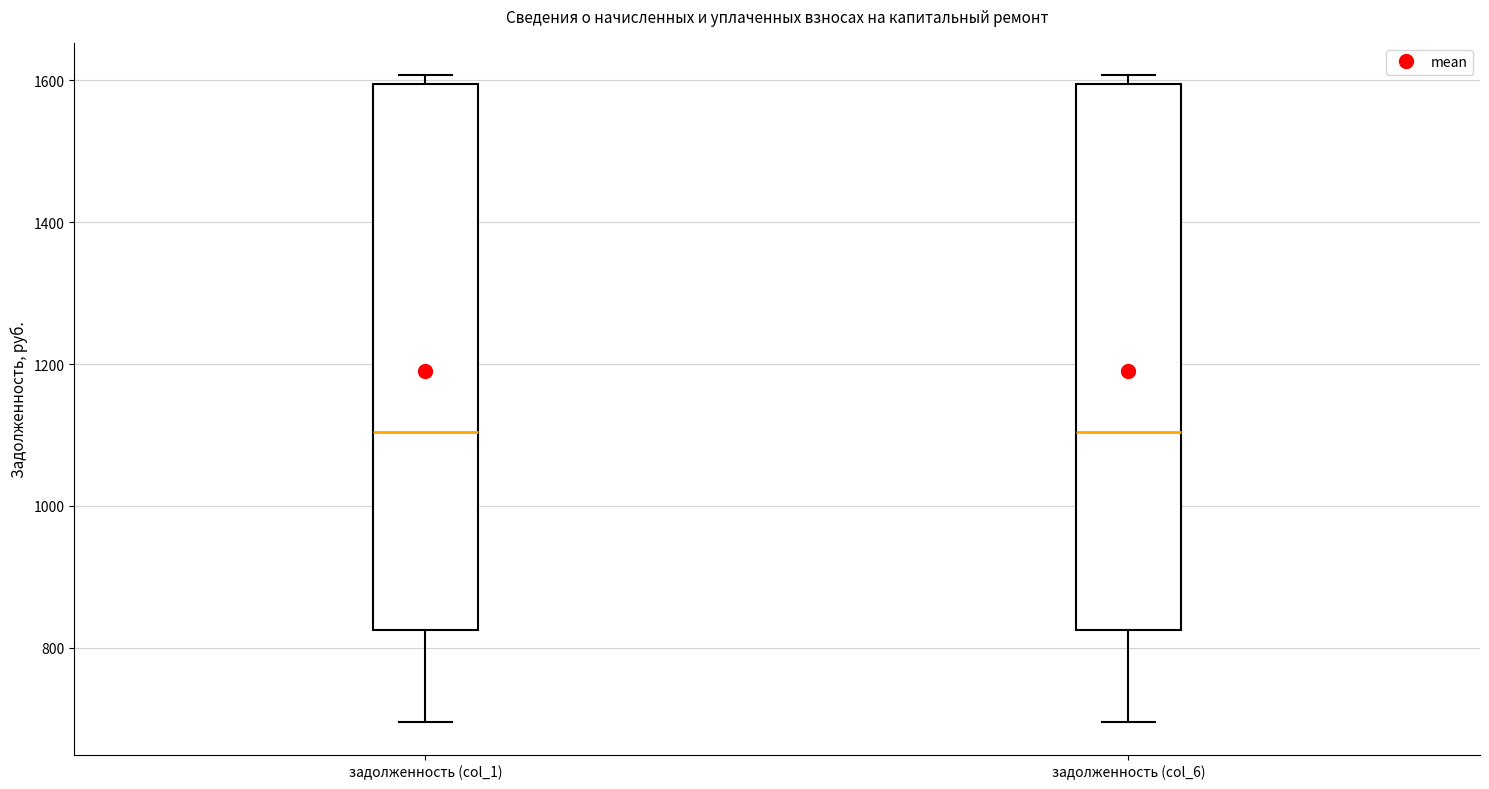

Reading left to right, transcribe this box plot: for each box, give where its median line is, the range the box spans, and where its two whiskers end, as read against the y-axis. The values are not printed on the chart, so give them approximately, as read against the axis.

задолженность (col_1): median 1100, box 820 to 1600, whiskers 700 to 1600 (just above the box's upper edge)
задолженность (col_6): median 1100, box 820 to 1600, whiskers 700 to 1600 (just above the box's upper edge)